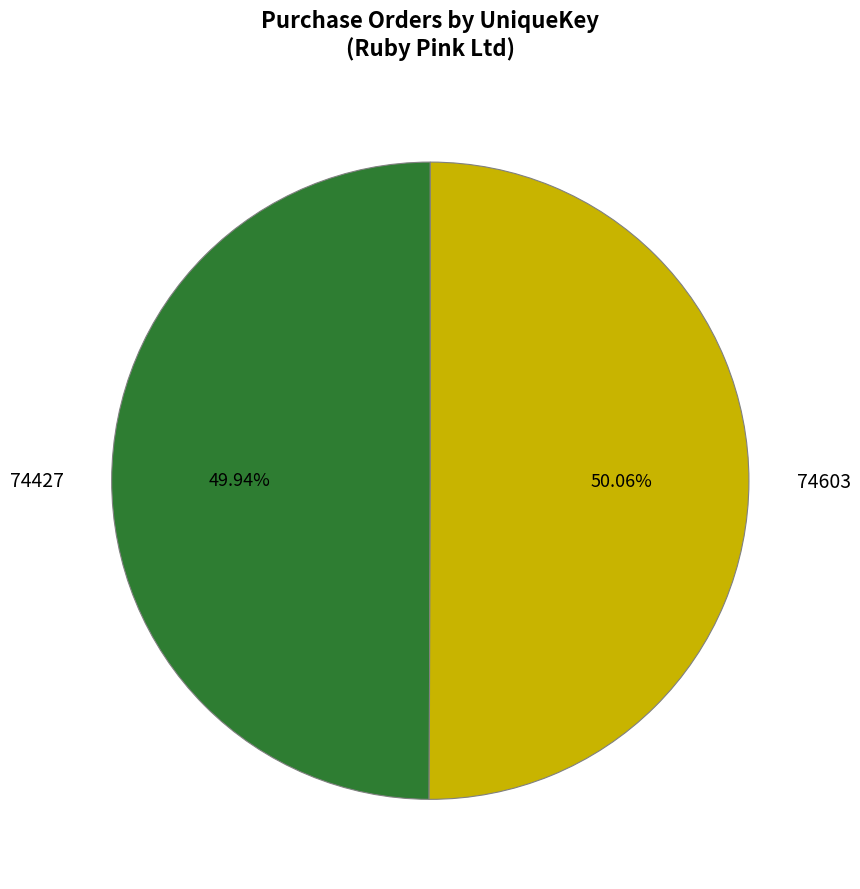

What is the total percentage of 74603 and 74427?

100.0%